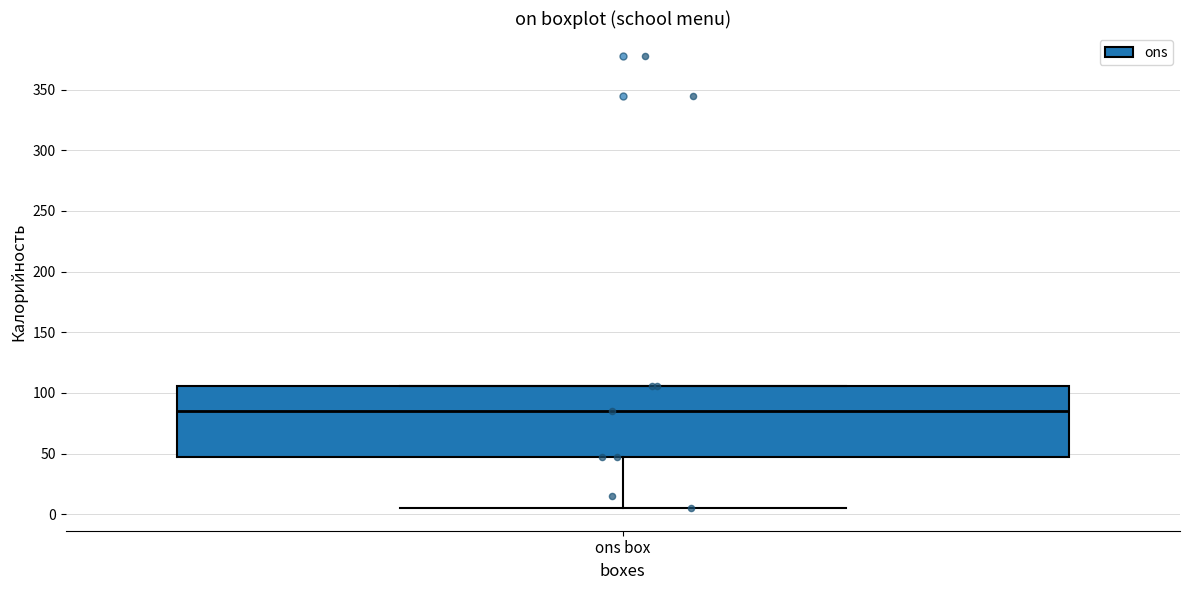

Read this box plot against the y-axis: the position of the median line, the range covered by the box, and the ends of both whiskers. The values are not printed on the chart, so give them approximately, as read against the axis.

median 85, box 45 to 105, whiskers 5 to 105